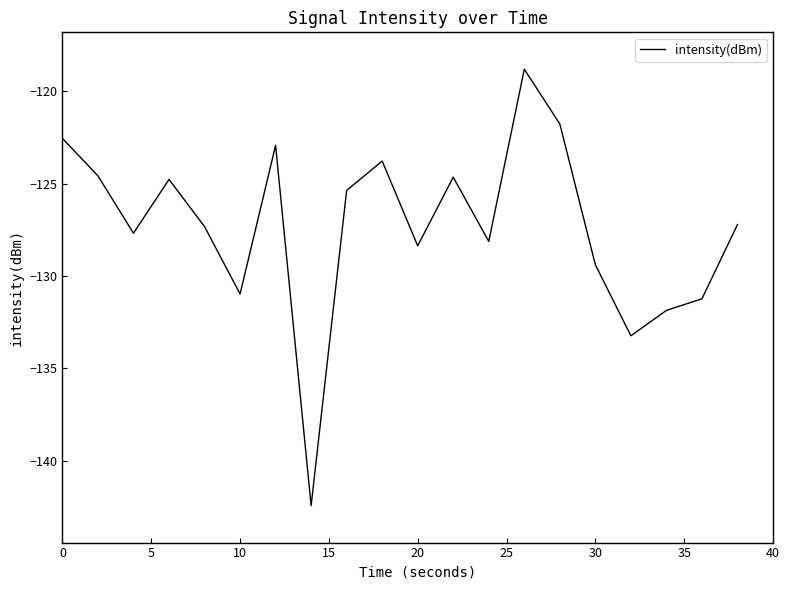

What is the difference between the maximum and minimum values?

23.6